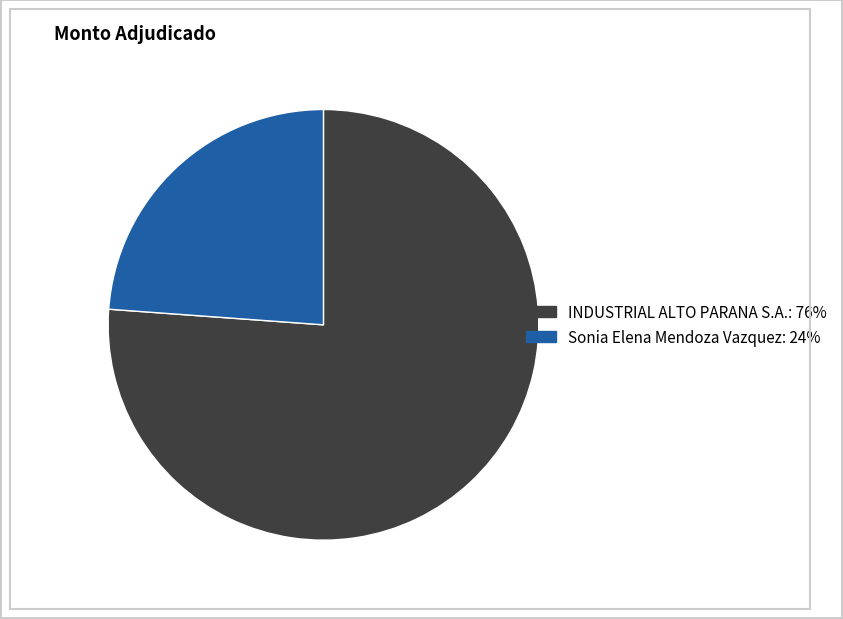

Do Sonia Elena Mendoza Vazquez and INDUSTRIAL ALTO PARANA S.A. together represent more than half of the pie?

Yes